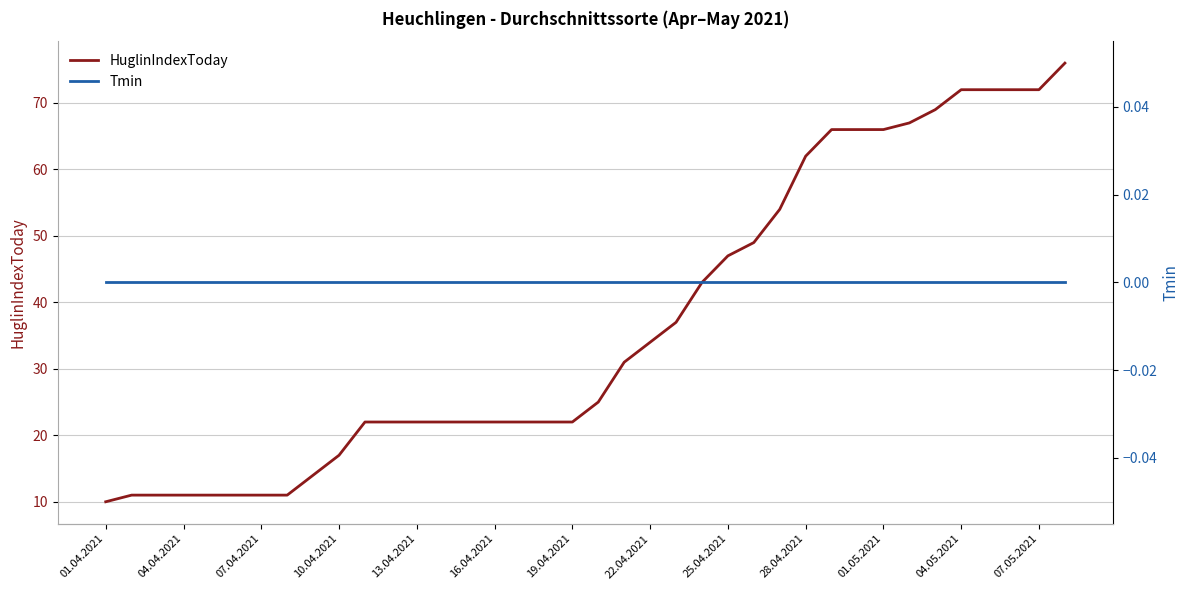

How many lines are shown in the chart?

2